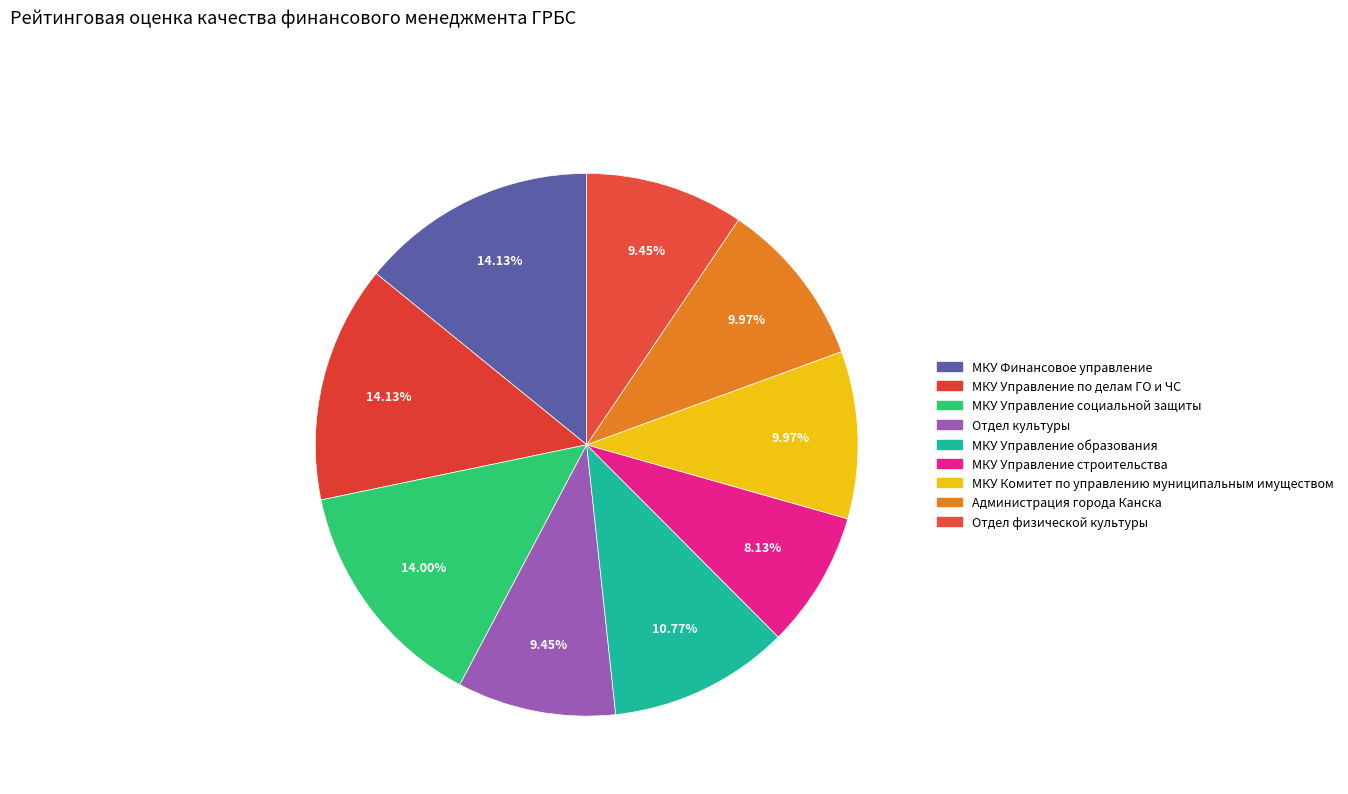

Approximately how many times larger is the value at МКУ Управление строительства compared to Администрация города Канска?

0.8